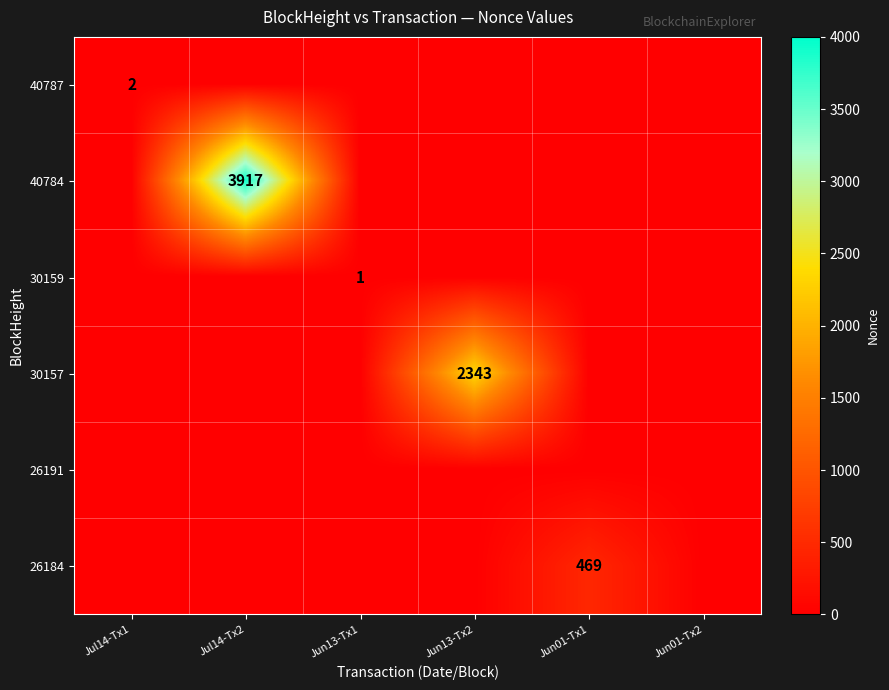

What is the highest value of the 30157 series?

2343.1